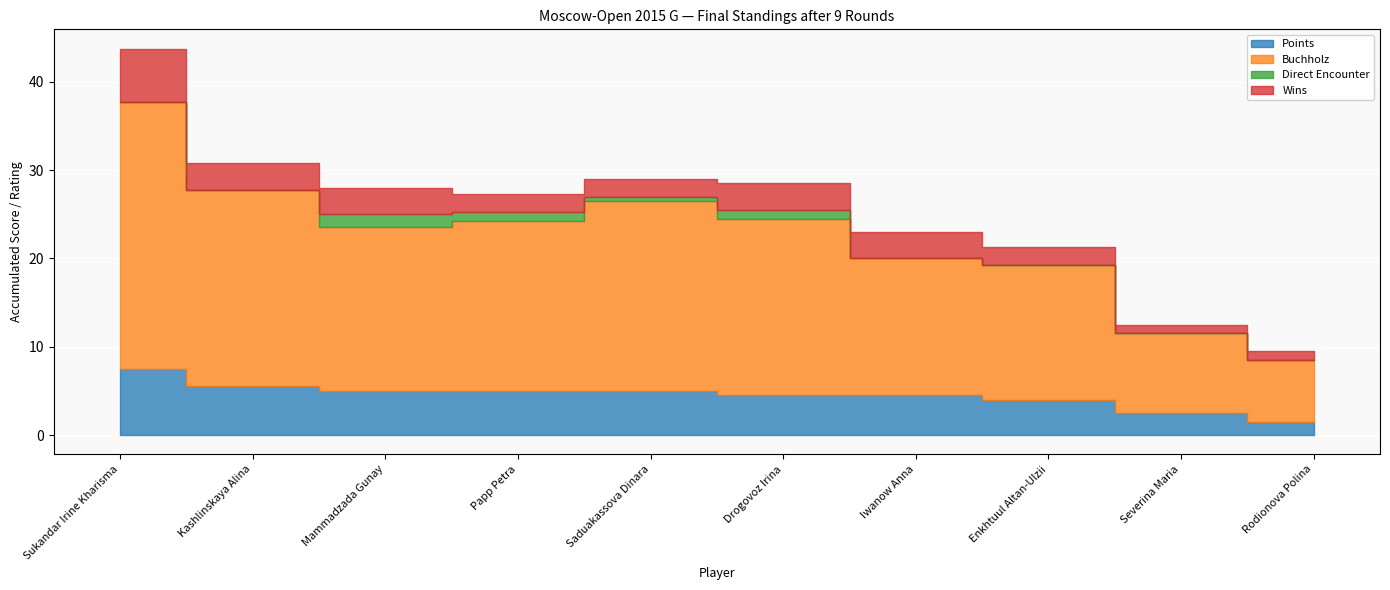

Rank the categories by Buchholz value from lowest to highest.

Rodionova Polina, Severina Maria, Enkhtuul Altan-Ulzii, Iwanow Anna, Mammadzada Gunay, Papp Petra, Drogovoz Irina, Saduakassova Dinara, Kashlinskaya Alina, Sukandar Irine Kharisma